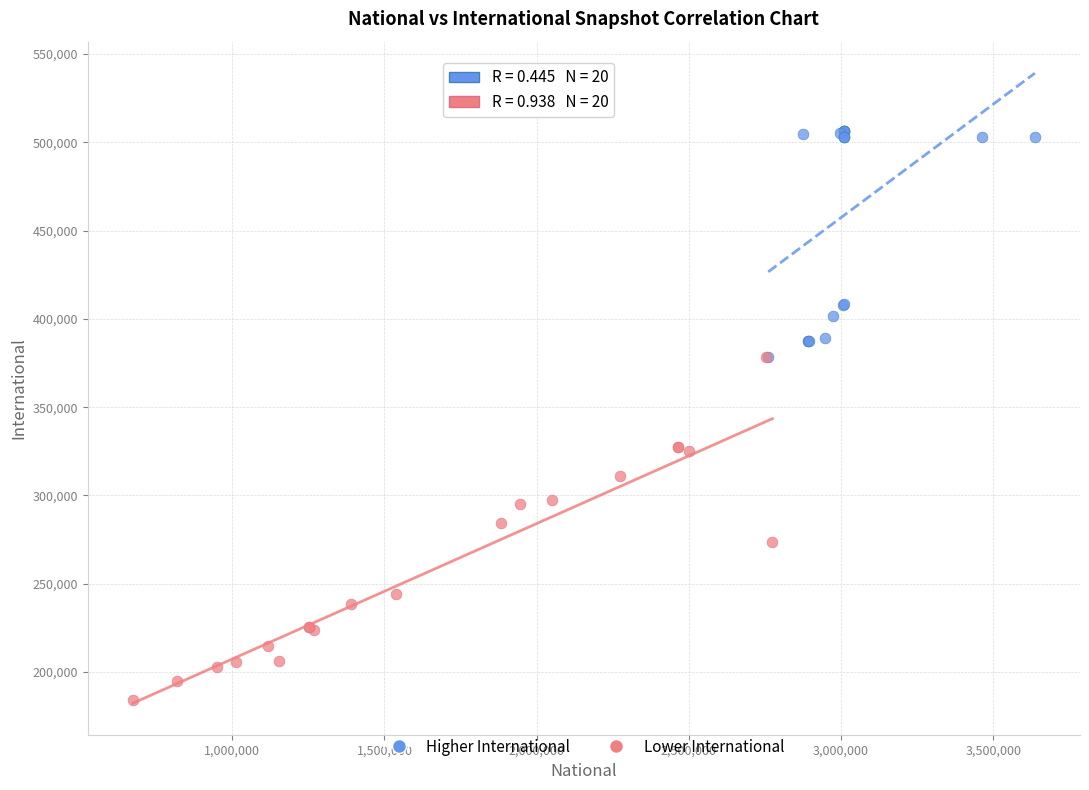

Which series contains the lowest Y value?

Lower International